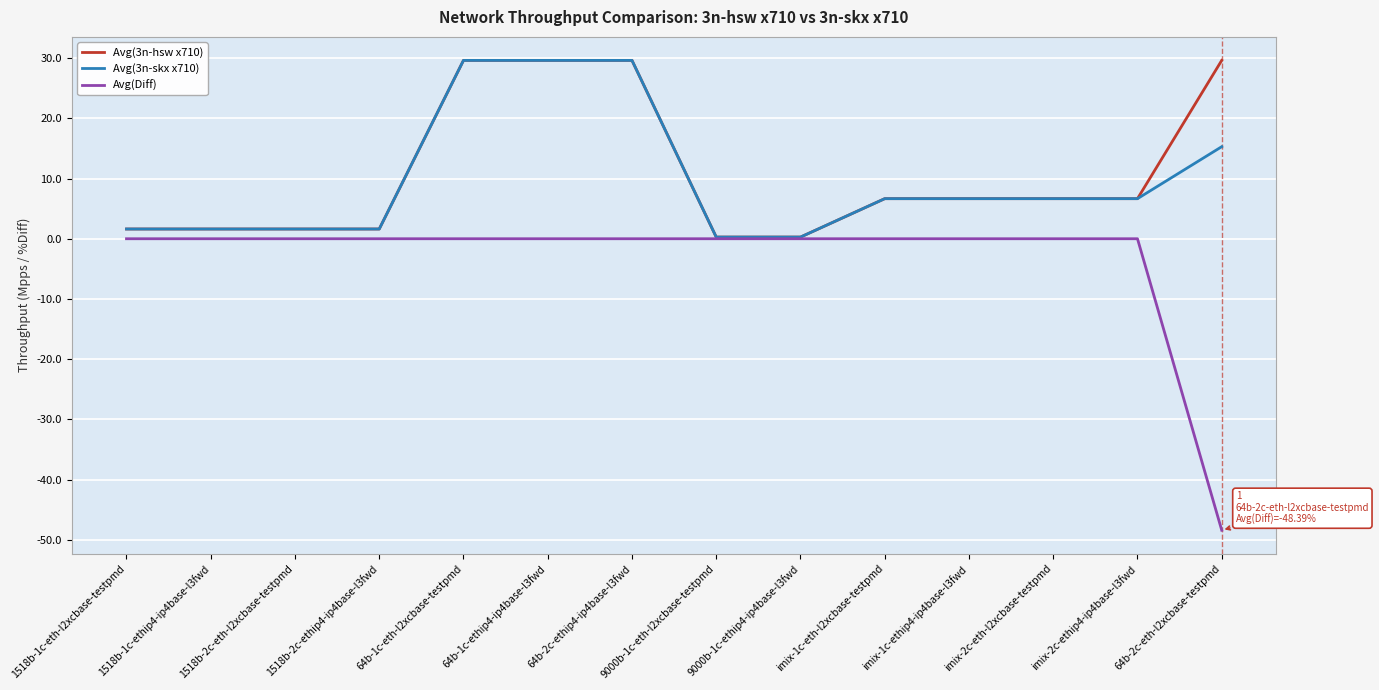

What is the average value of the Avg(Diff) series?

-3.5